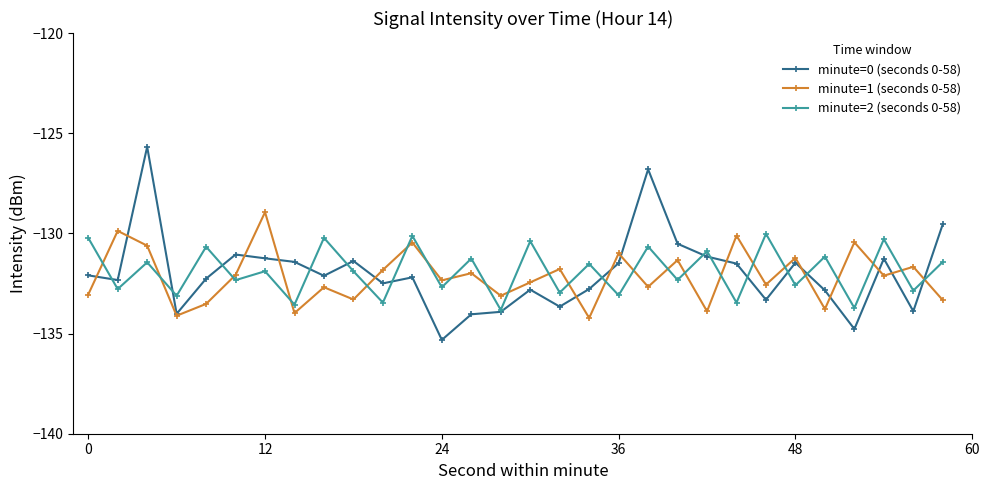

What is the value of the minute=1 (seconds 0-58) point at the 21st from the left?

-131.3